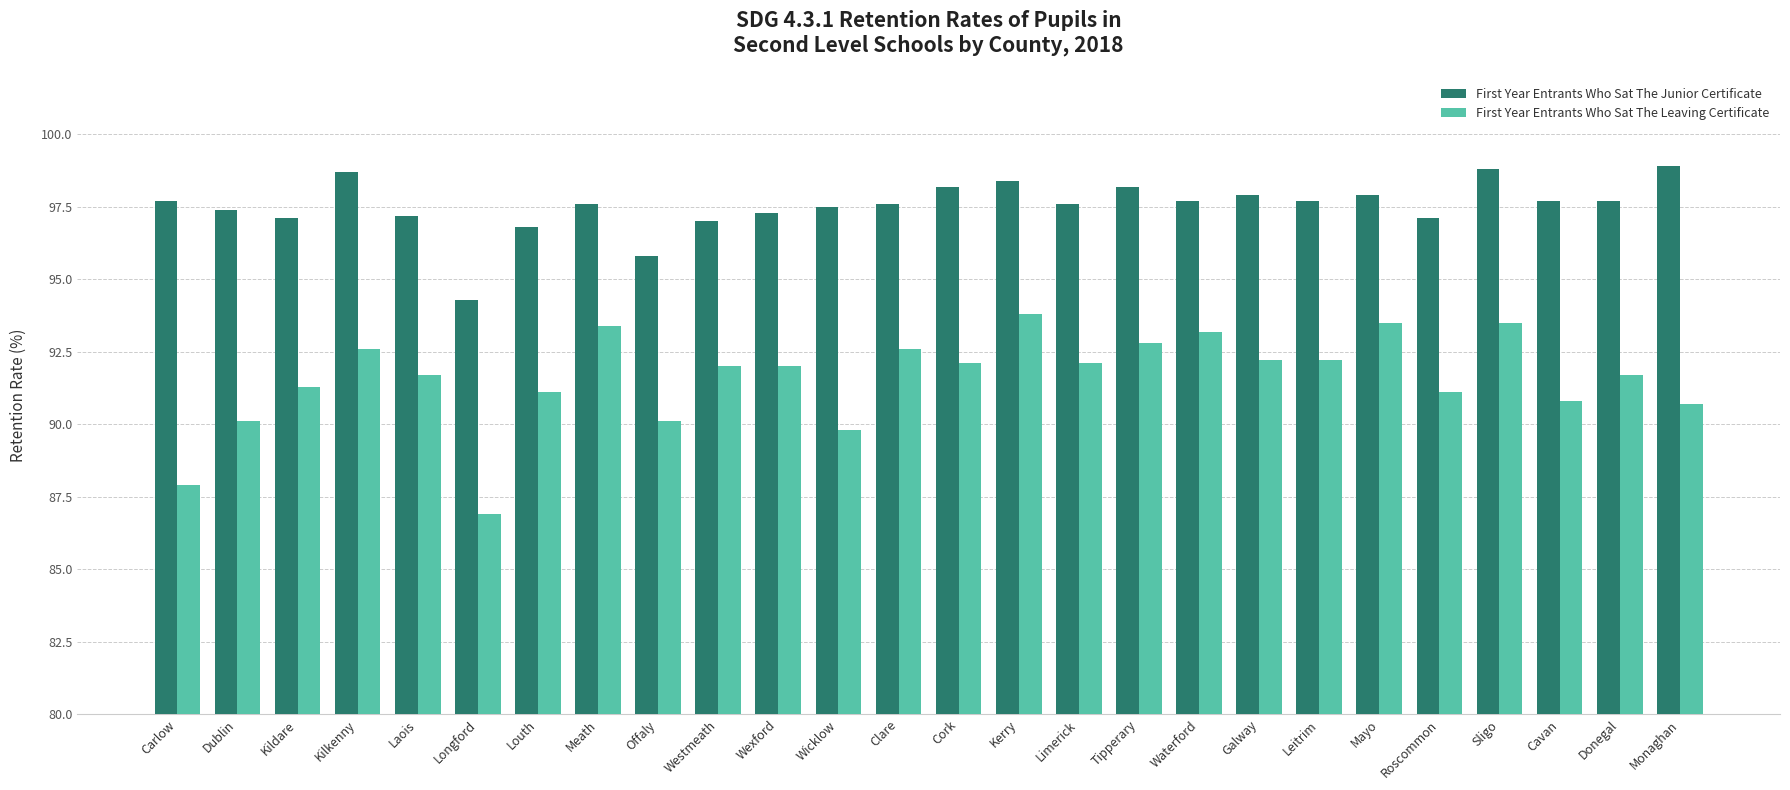

What is the label of the 5th bar from the right?

Roscommon